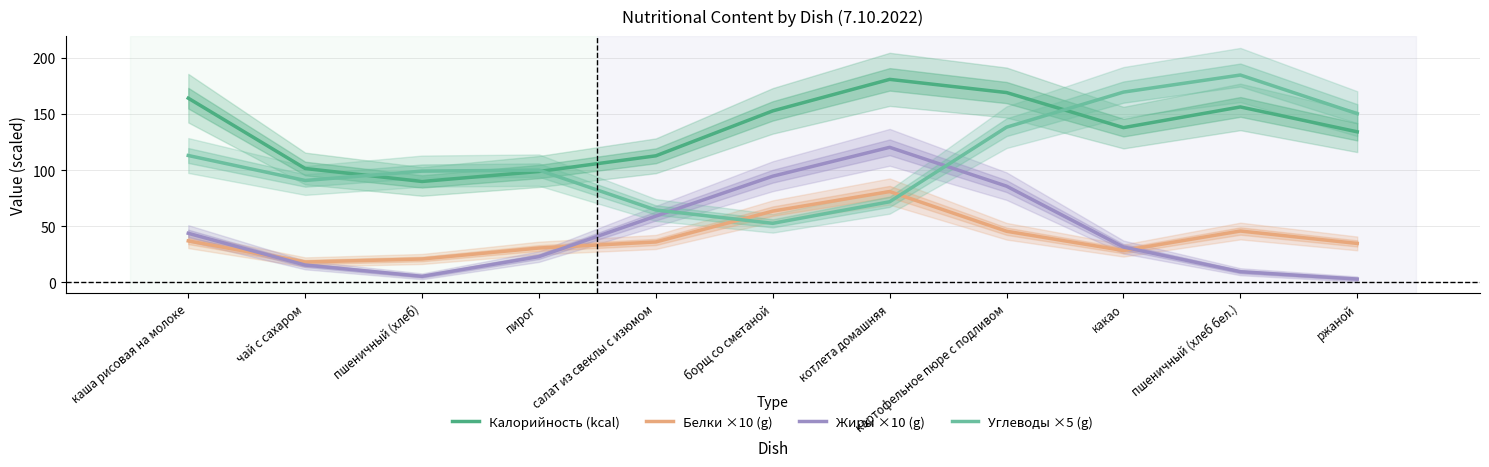

What is the label of the 2nd point from the right?

пшеничный (хлеб бел.)